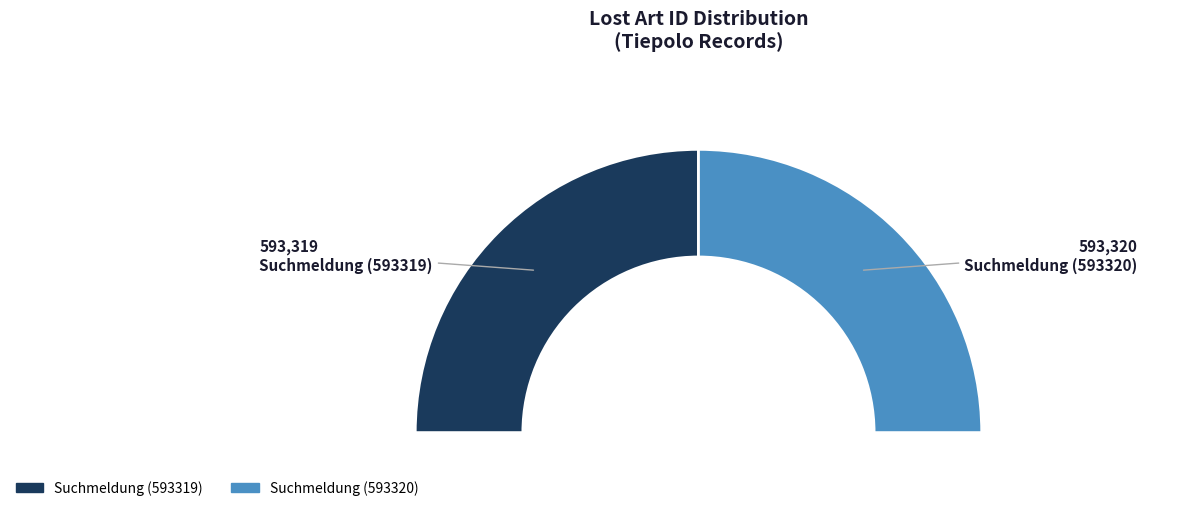

Combined, what portion of the pie is Suchmeldung (593319) and Suchmeldung (593320)?

100.0%